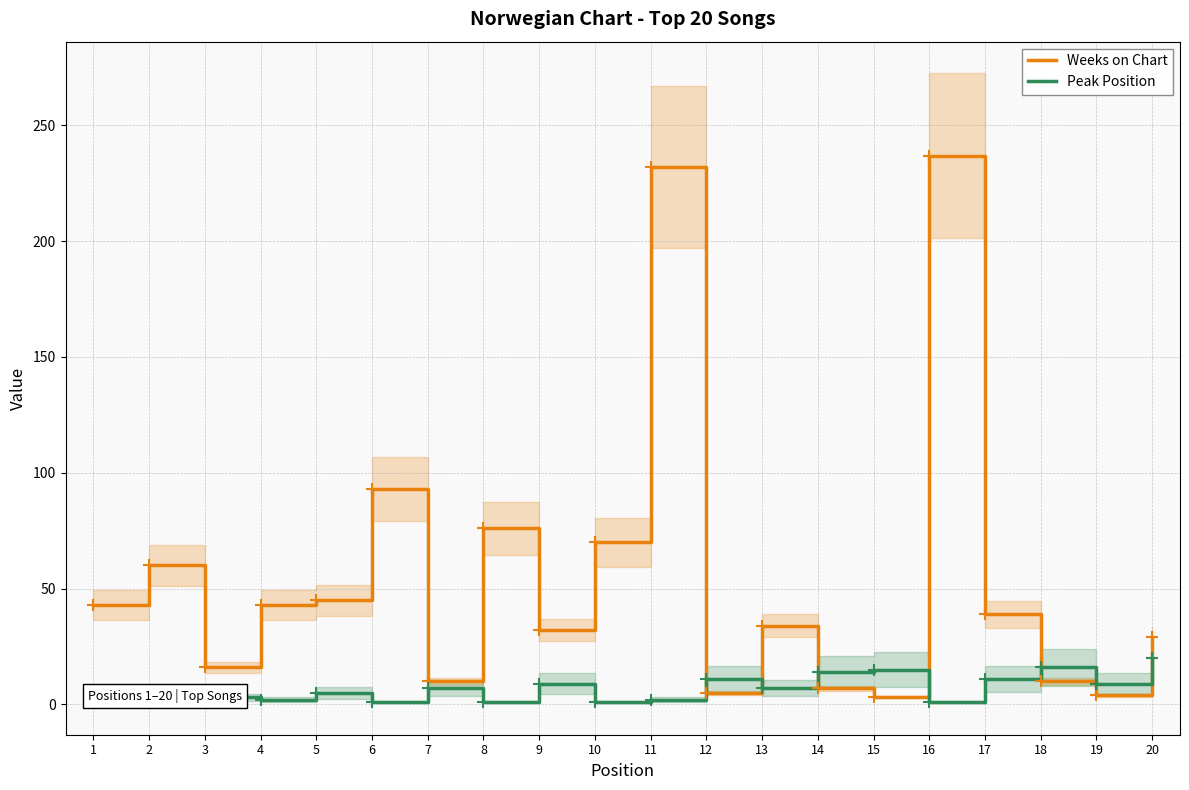

Where is the first local maximum for Peak Position?

3